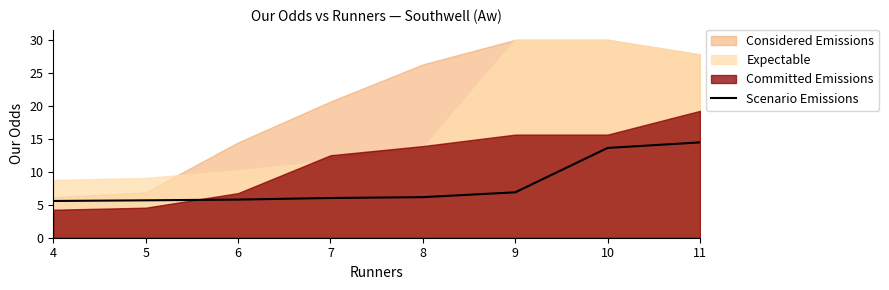

List the labels in order of value, smallest first.

4, 5, 6, 7, 8, 9, 10, 11